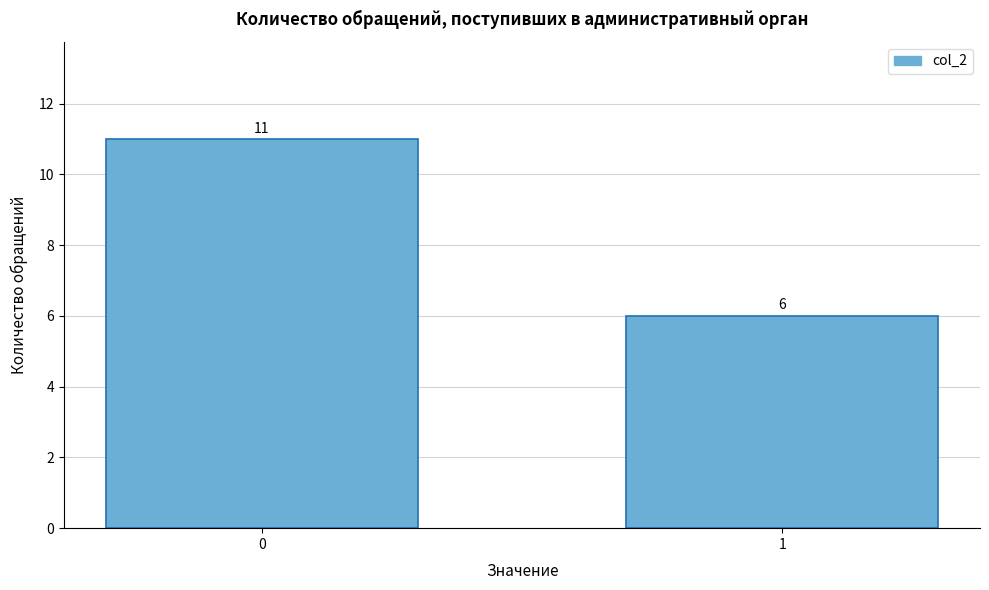

Reading right to left, what are all the values shown in this chart?

1=6	0=11